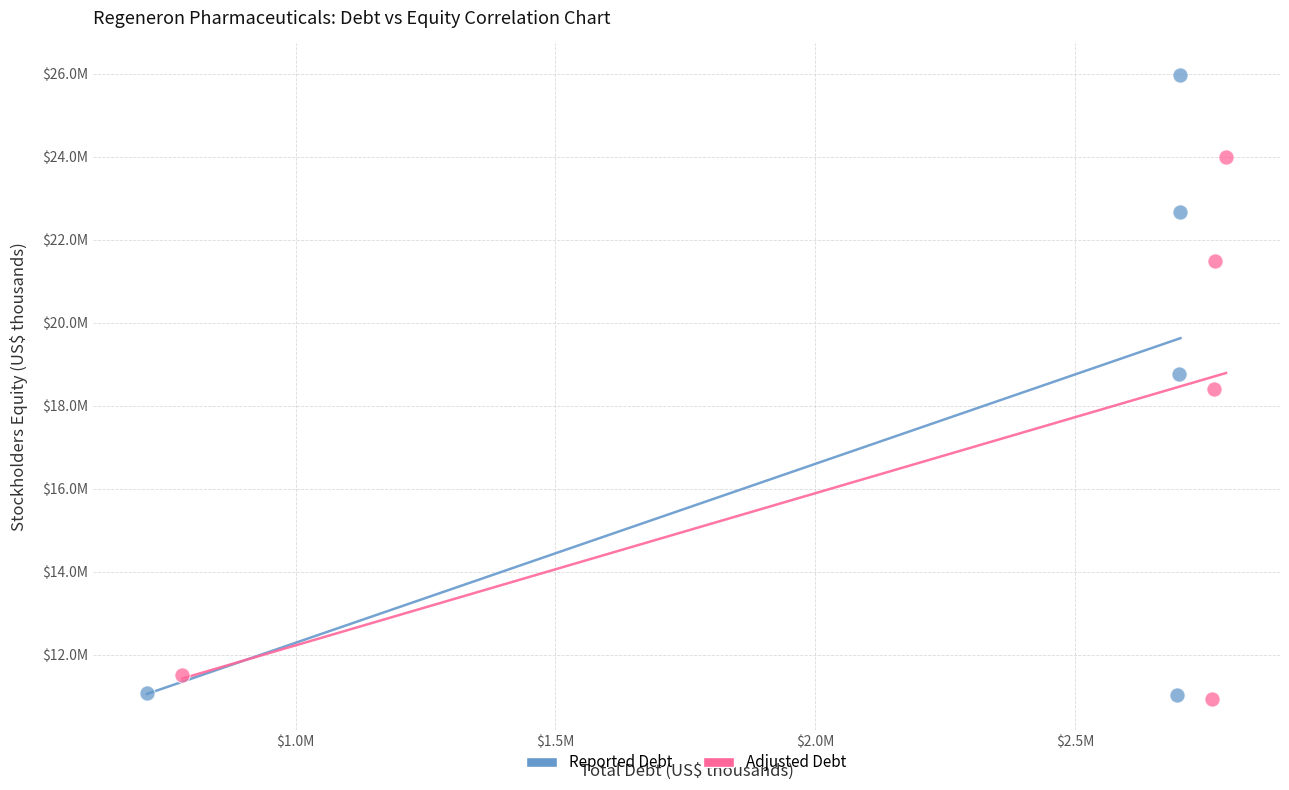

What are all the series names shown in the legend?

Reported Debt, Adjusted Debt